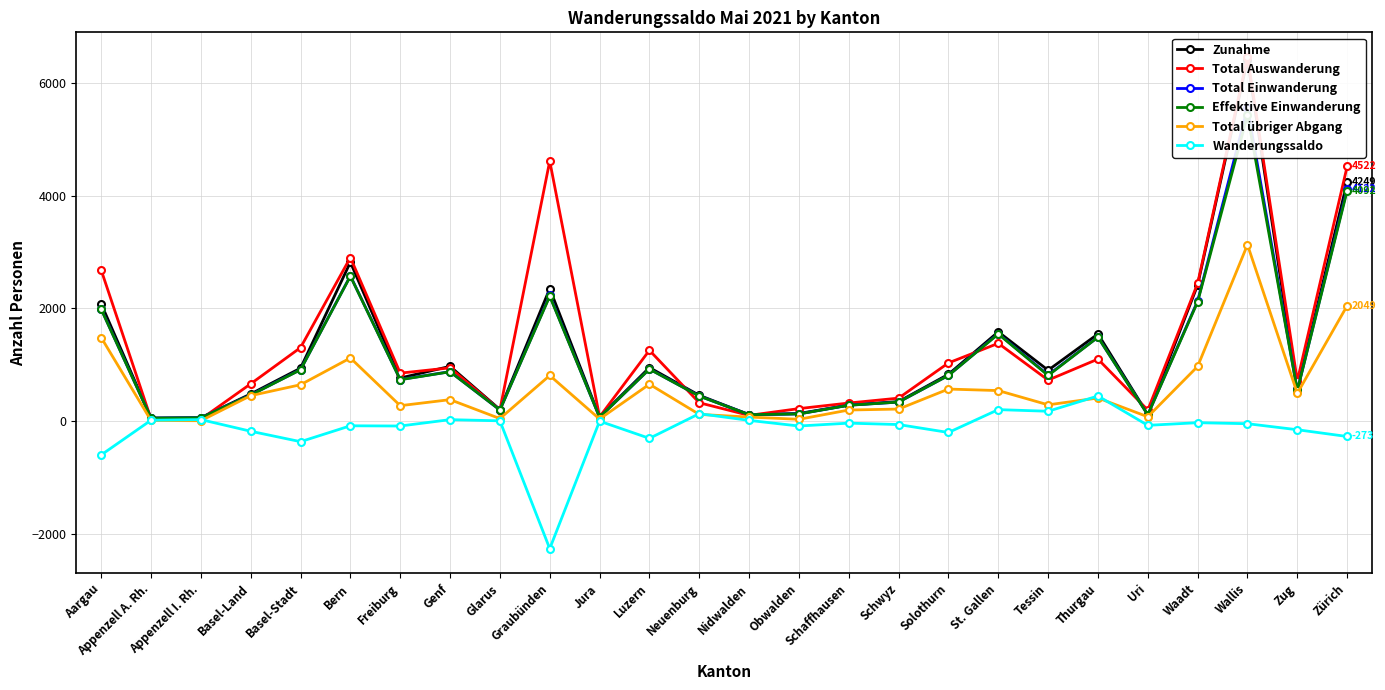

How many values in the Zunahme series exceed 831?

12